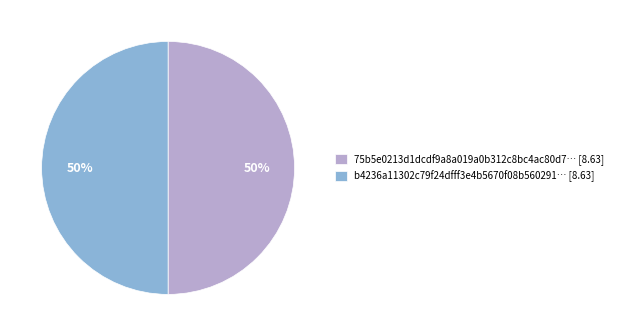

What percentage is the b4236a11302c79f24dfff3e4b5670f08b560291… [8.63] slice, to the nearest percent?

50%